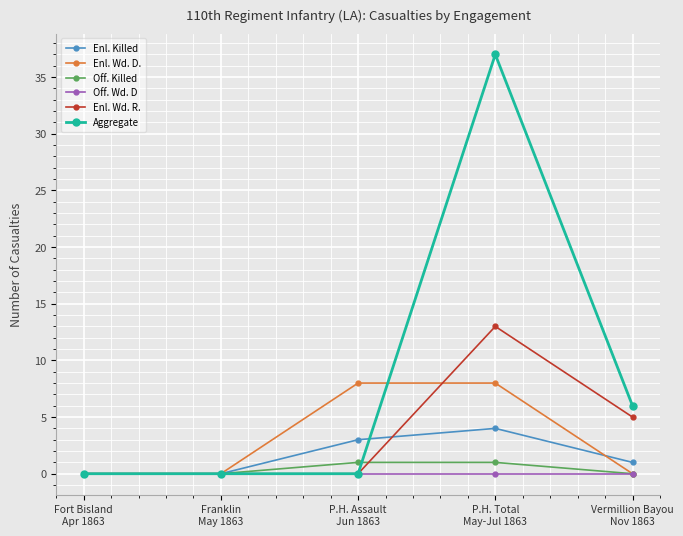

True or false: Enl. Wd. D. and Aggregate intersect in this chart.

True